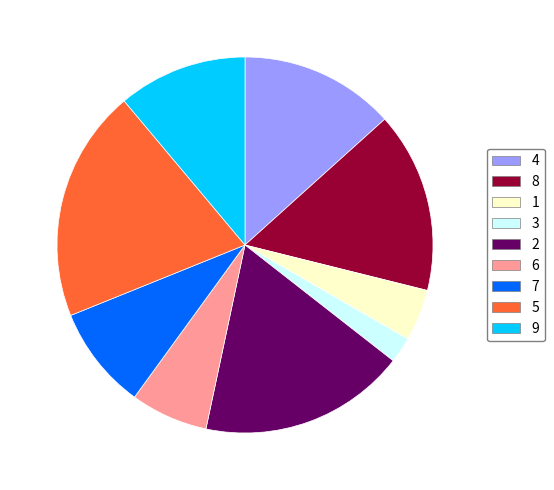

What is the smallest slice in the pie chart?

3